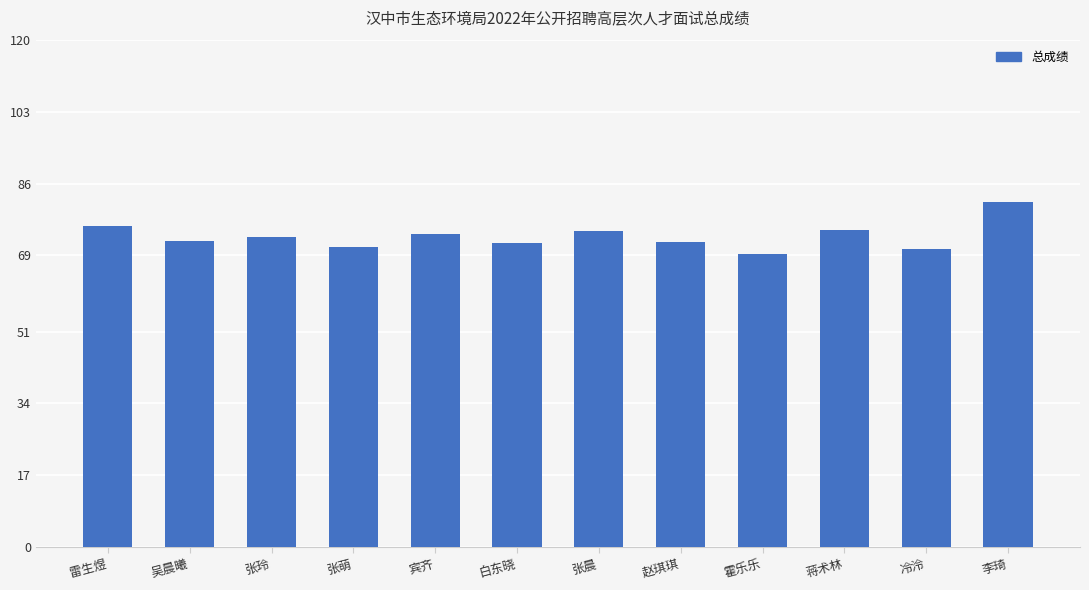

What is the minimum value shown in the chart?

69.4